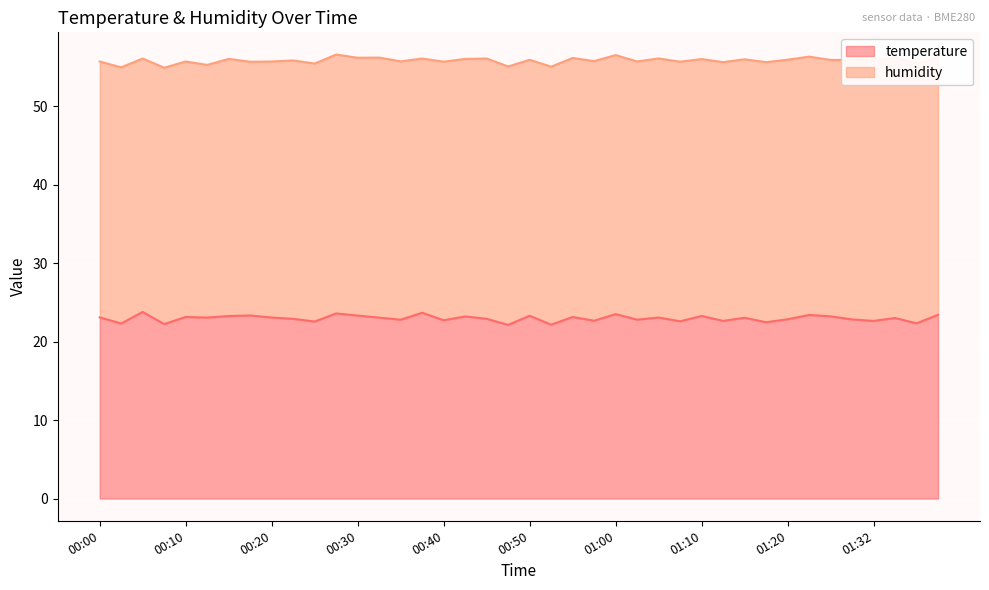

What is the value of the 33rd point from the left?

22.9